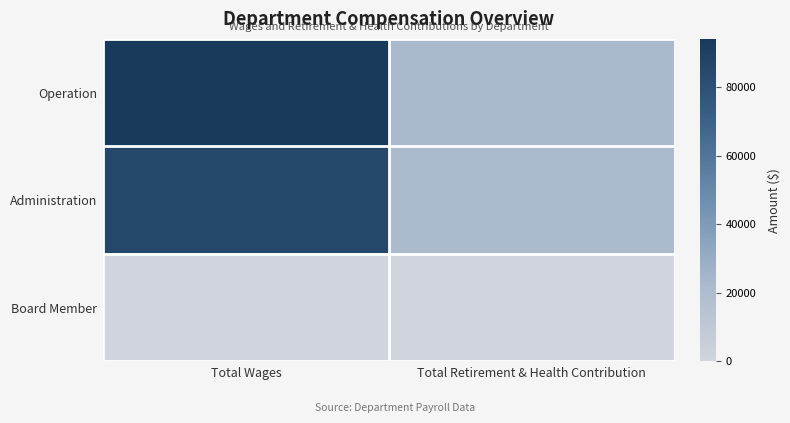

What is the difference between the highest and lowest values at Total Wages?

94081